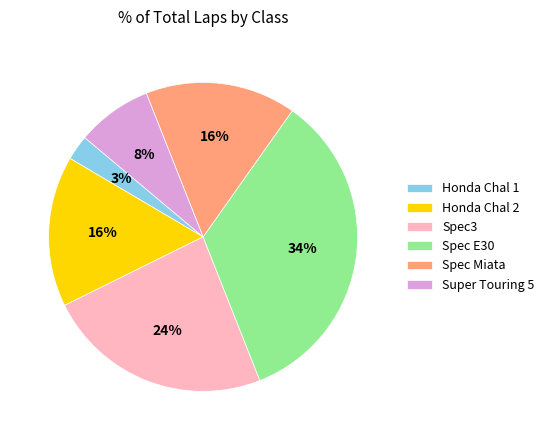

Which category has the biggest portion of the pie?

Spec E30